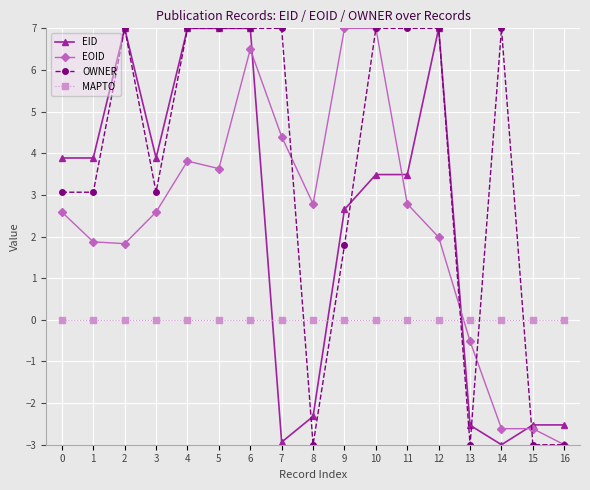

How many values in EOID are below zero?

4